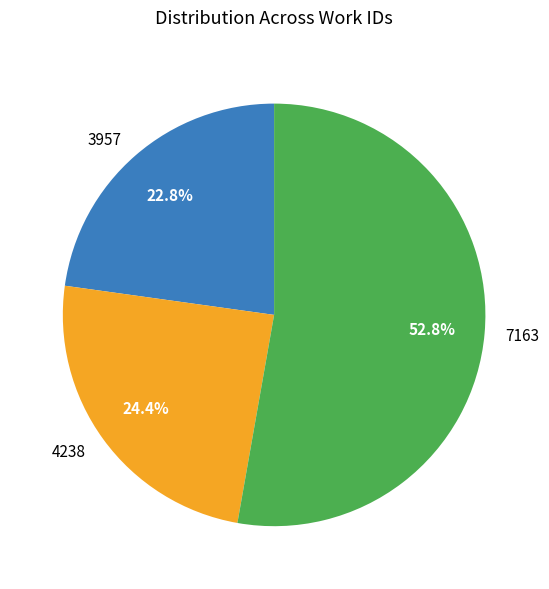

Is 4238 the majority of the pie?

No